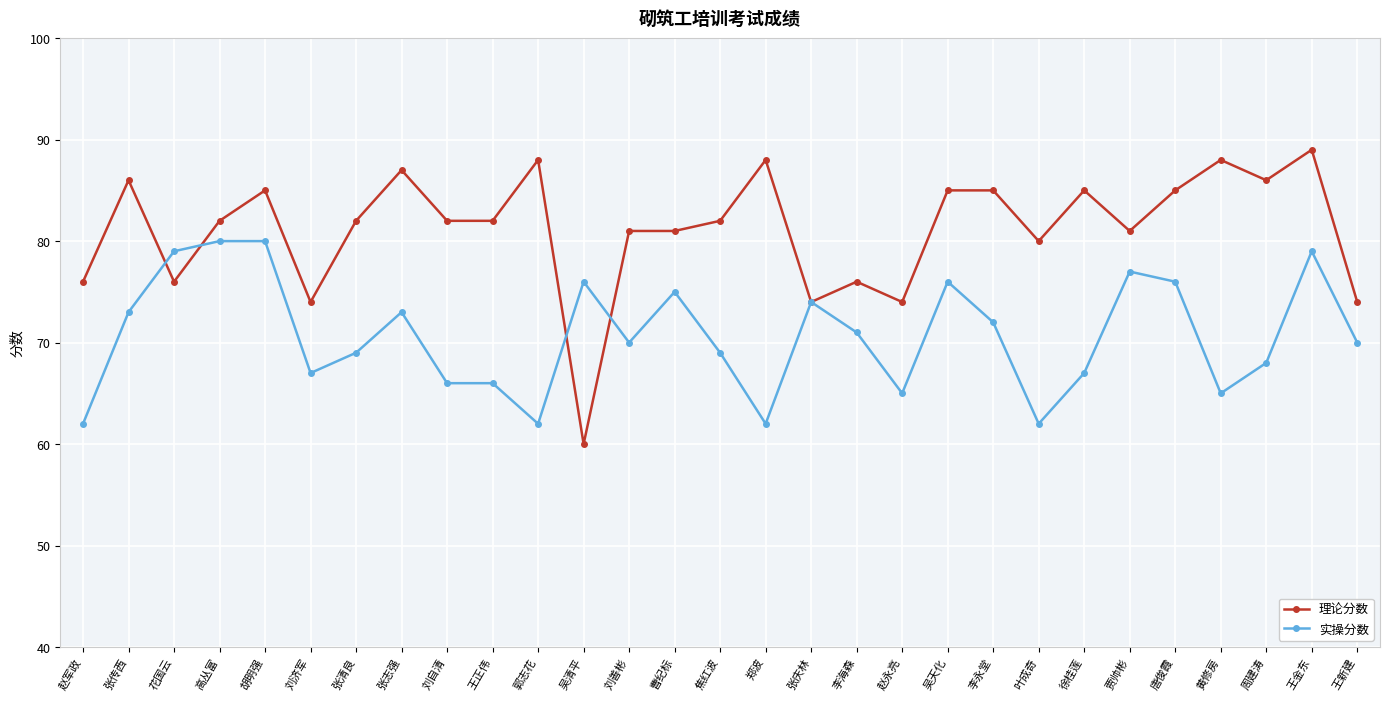

Which series changed the most between 张清良 and 周建涛?

理论分数